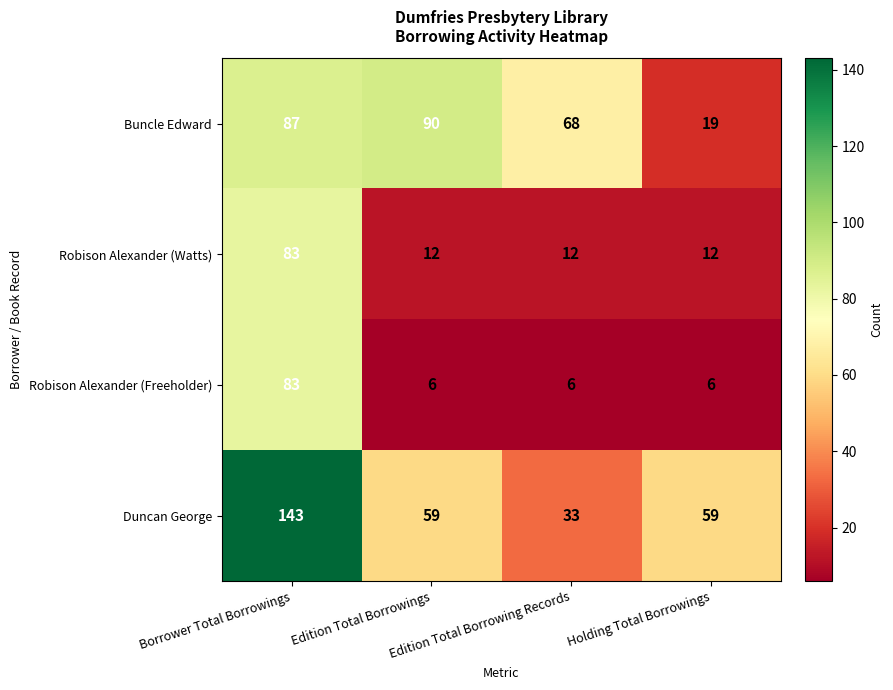

Which series has the widest spread of values?

Duncan George